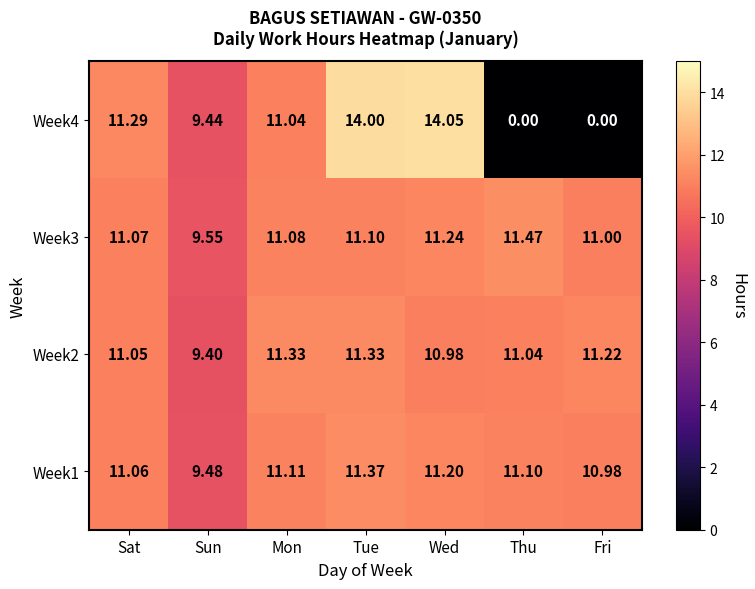

Which category has the highest value across all series?

Wed